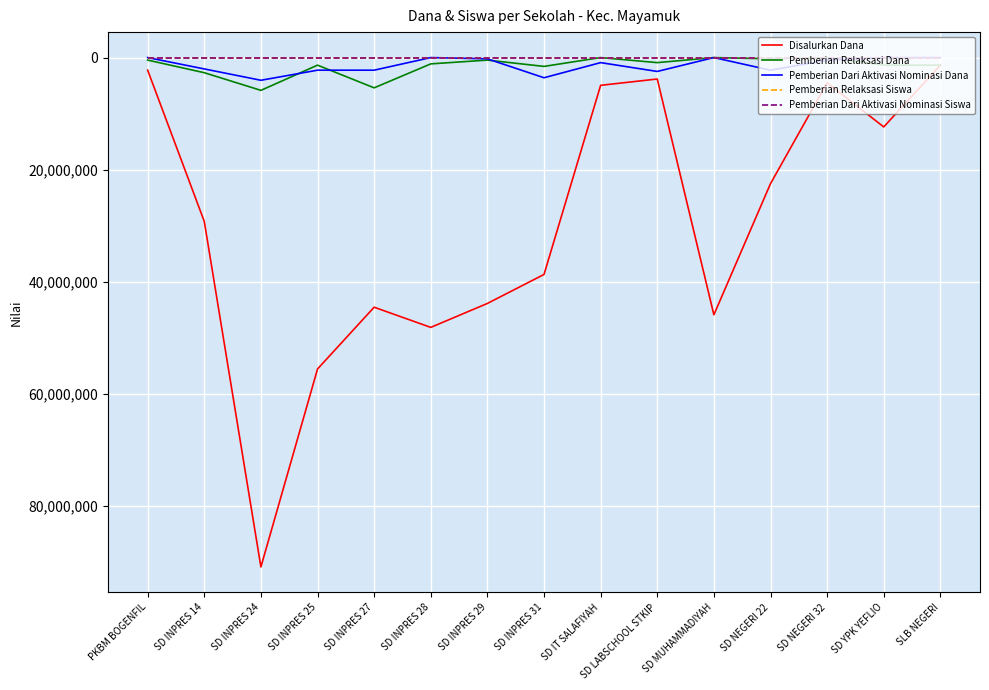

What is the difference between the highest and lowest values at SD INPRES 25?

55574996